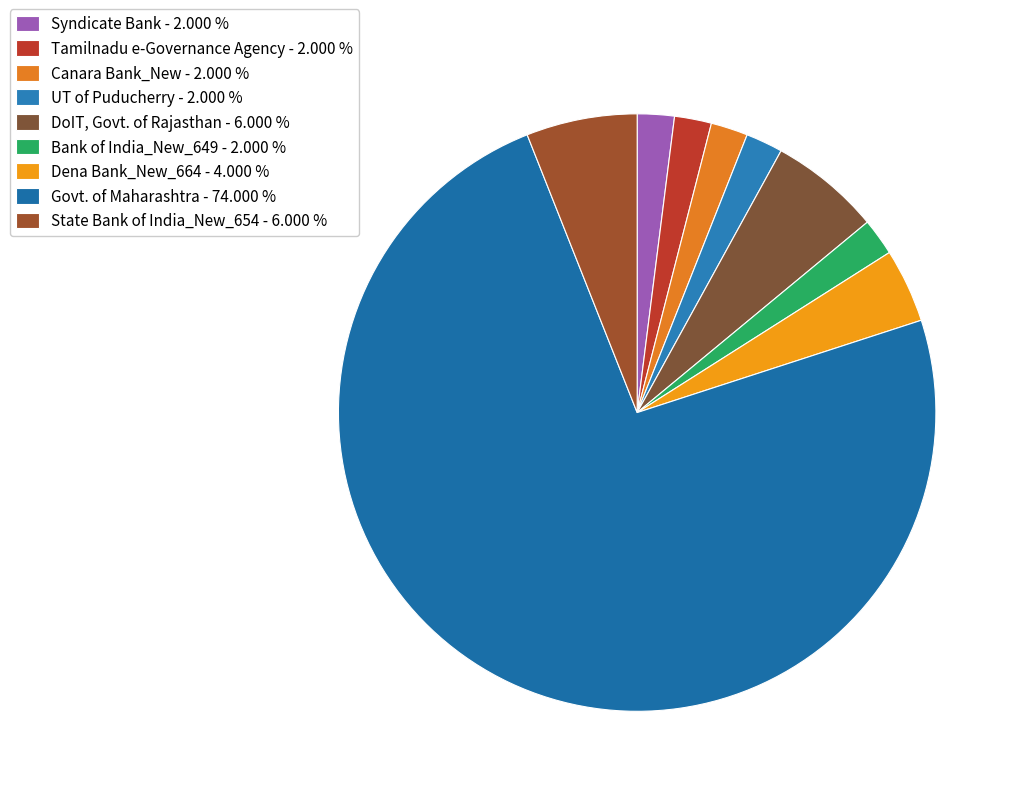

Is it true that Syndicate Bank is 2% of the pie?

True